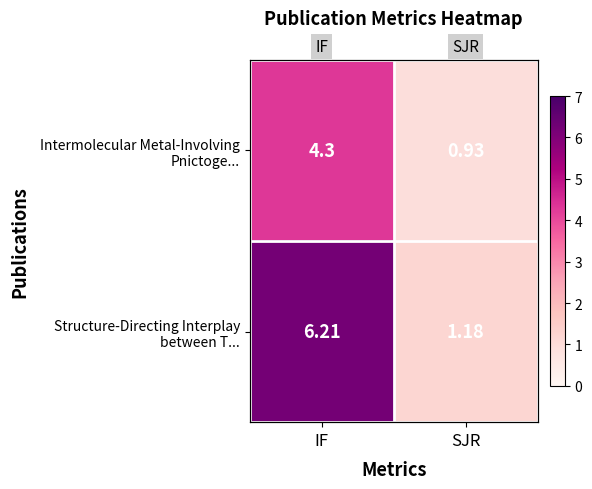

What is the average value of the Structure-Directing Interplay between T... series?

3.7